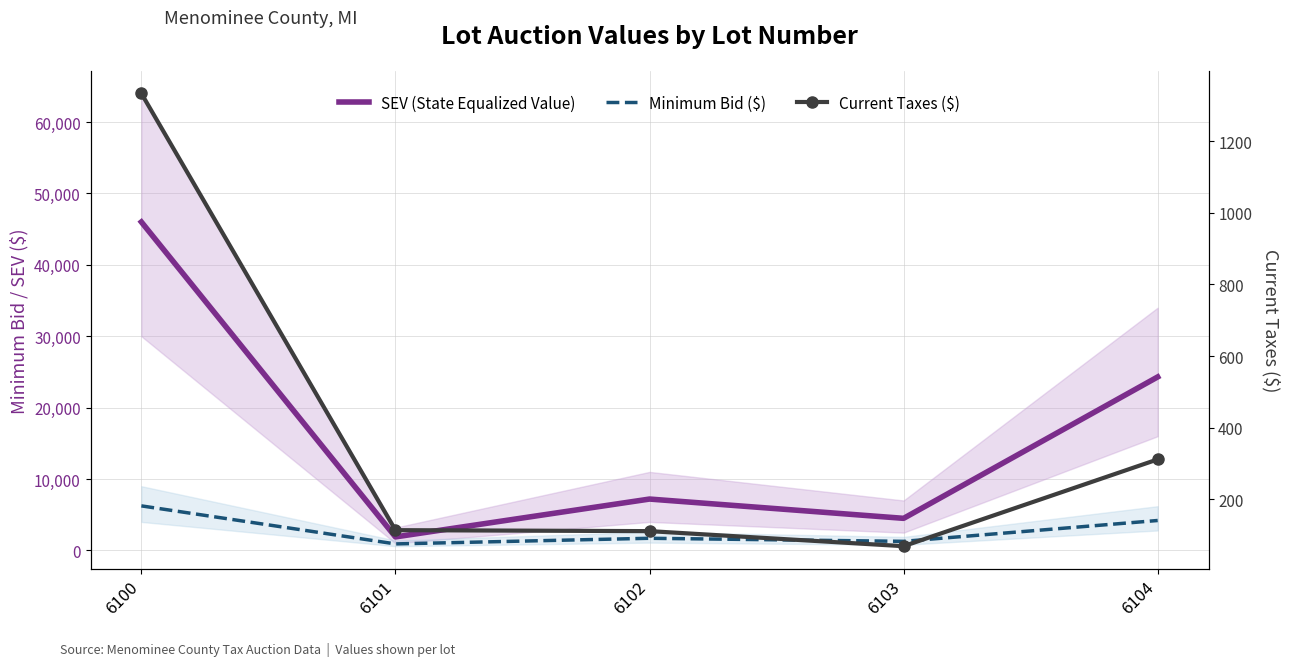

True or false: SEV (State Equalized Value) and Minimum Bid ($) cross at least once.

False